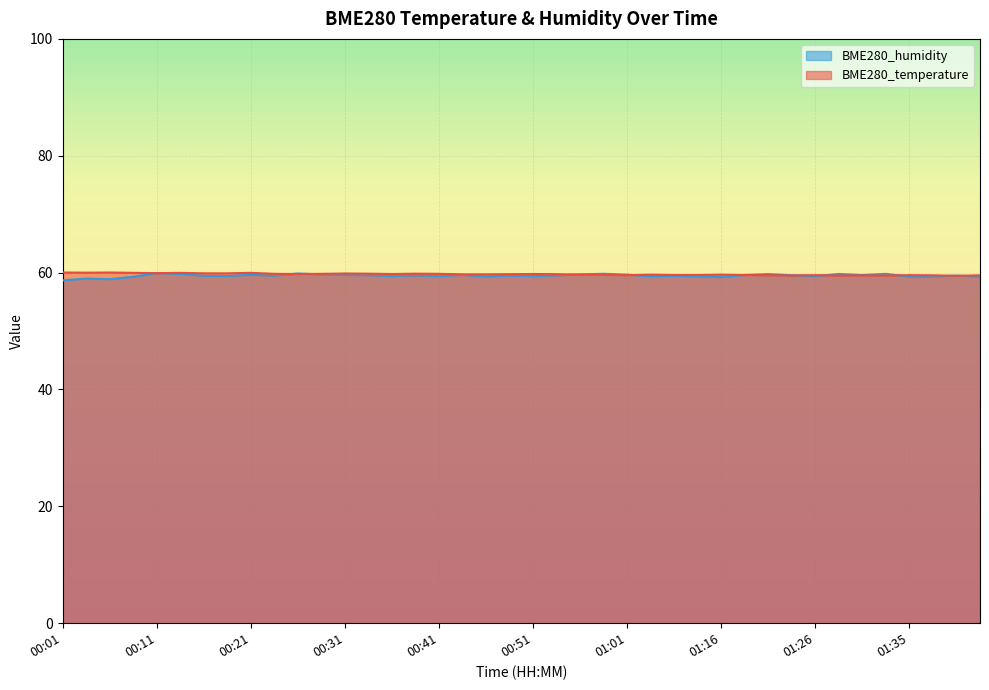

Which has a higher value, 00:16 or 00:28?

00:16